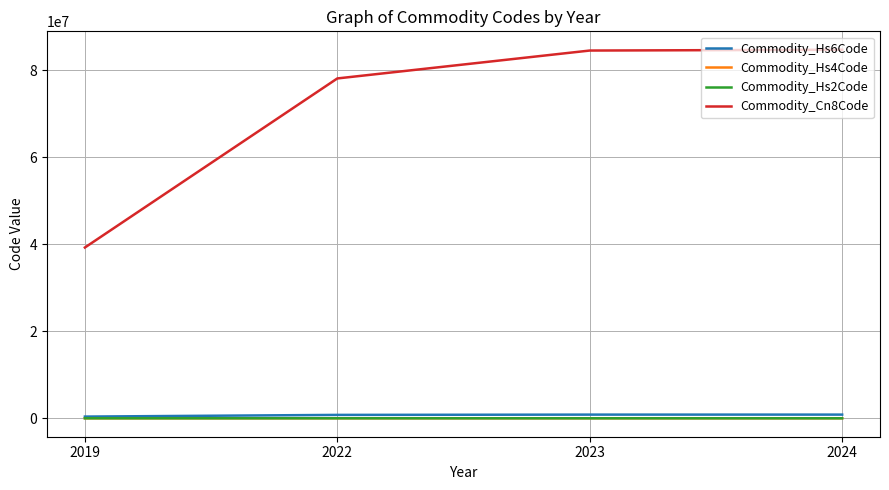

How many values in the Commodity_Hs6Code series exceed 845614?

2